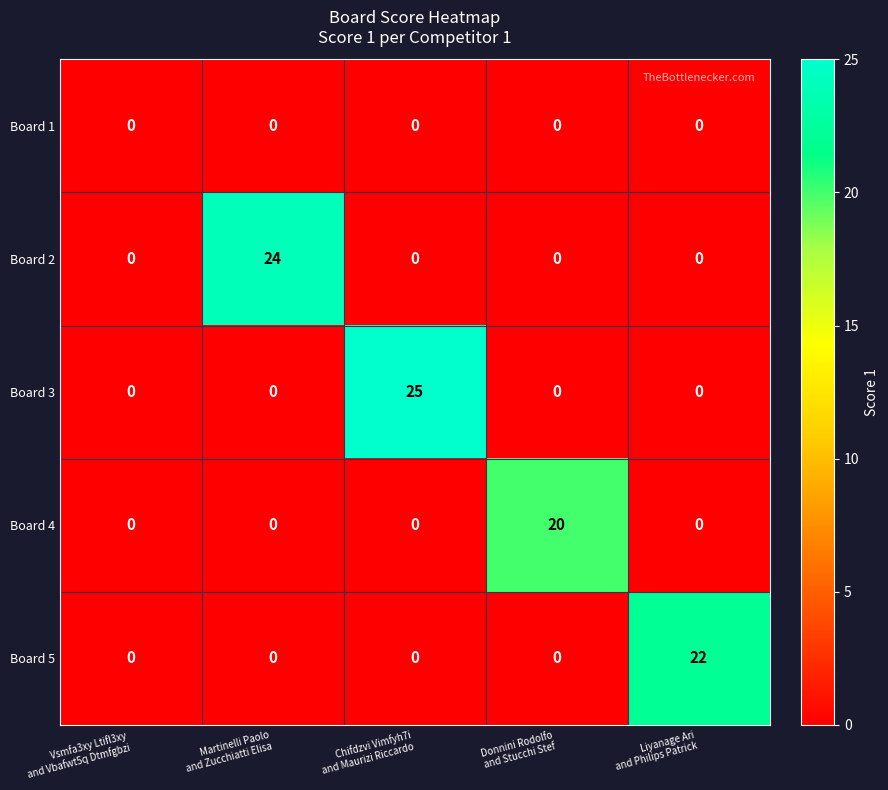

What is the highest value of the Board 3 series?

25